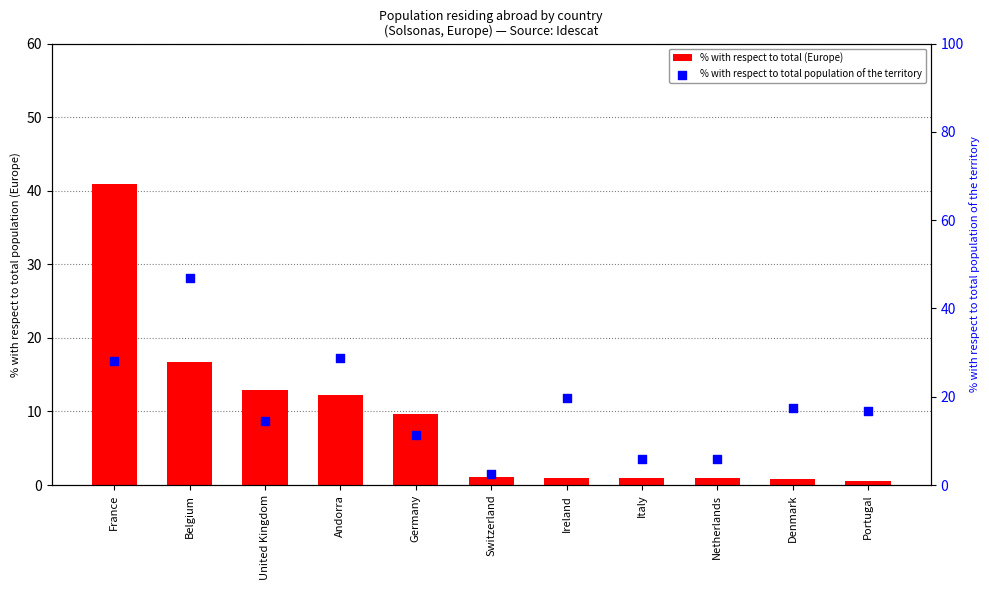

Is the value of % with respect to total population of the territory at France greater than the value of % with respect to total (Europe) at Ireland?

Yes